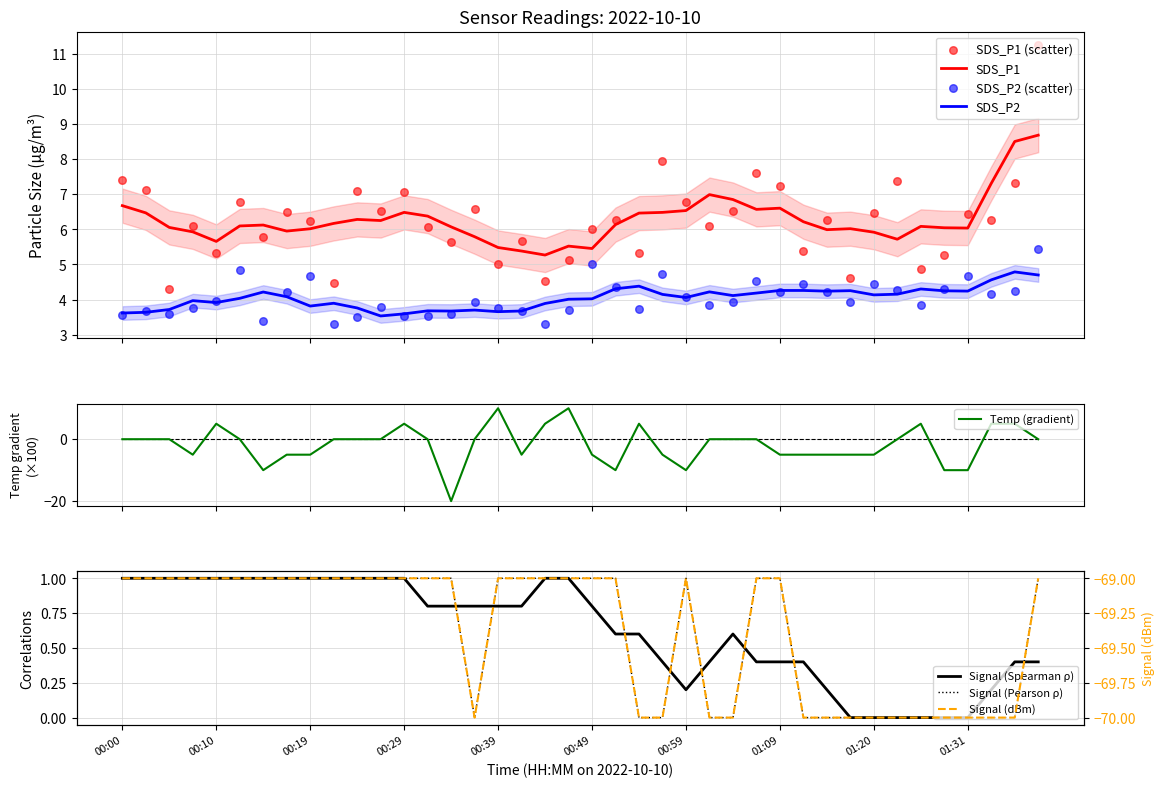

Which series has the widest spread of Y values?

SDS_P1